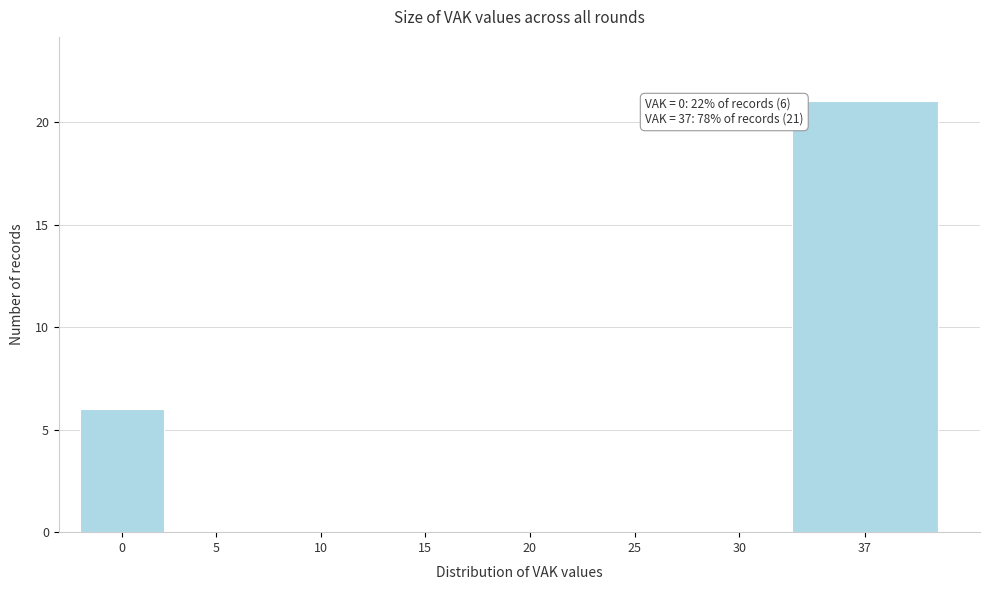

Reading right to left, what are all the values shown in this chart?

37=21	30=0	25=0	20=0	15=0	10=0	5=0	0=6